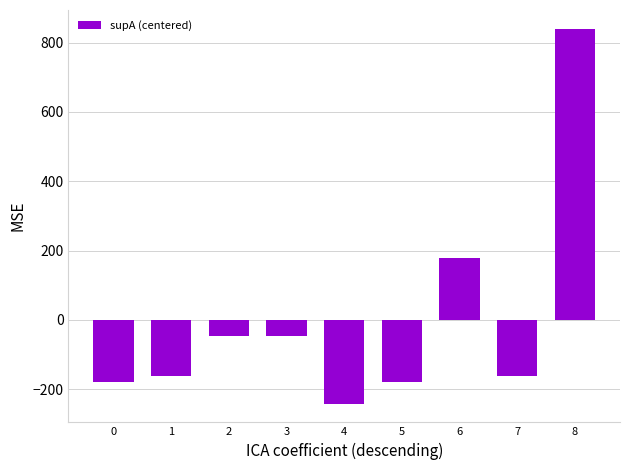

Between 8 and 0, which is larger?

8